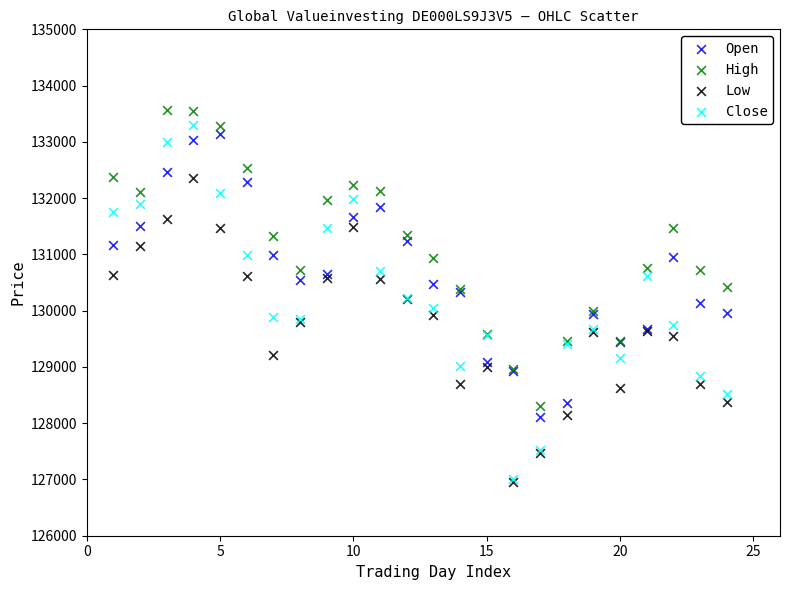

Which series reaches the maximum Y coordinate?

High